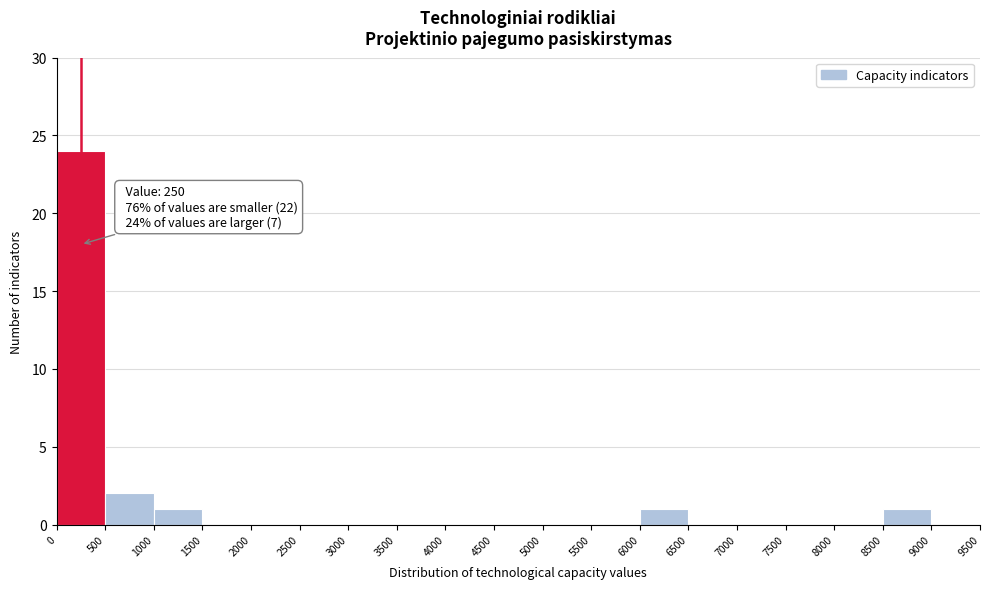

Over which range of the x-axis is the bar tallest?

0 to 500